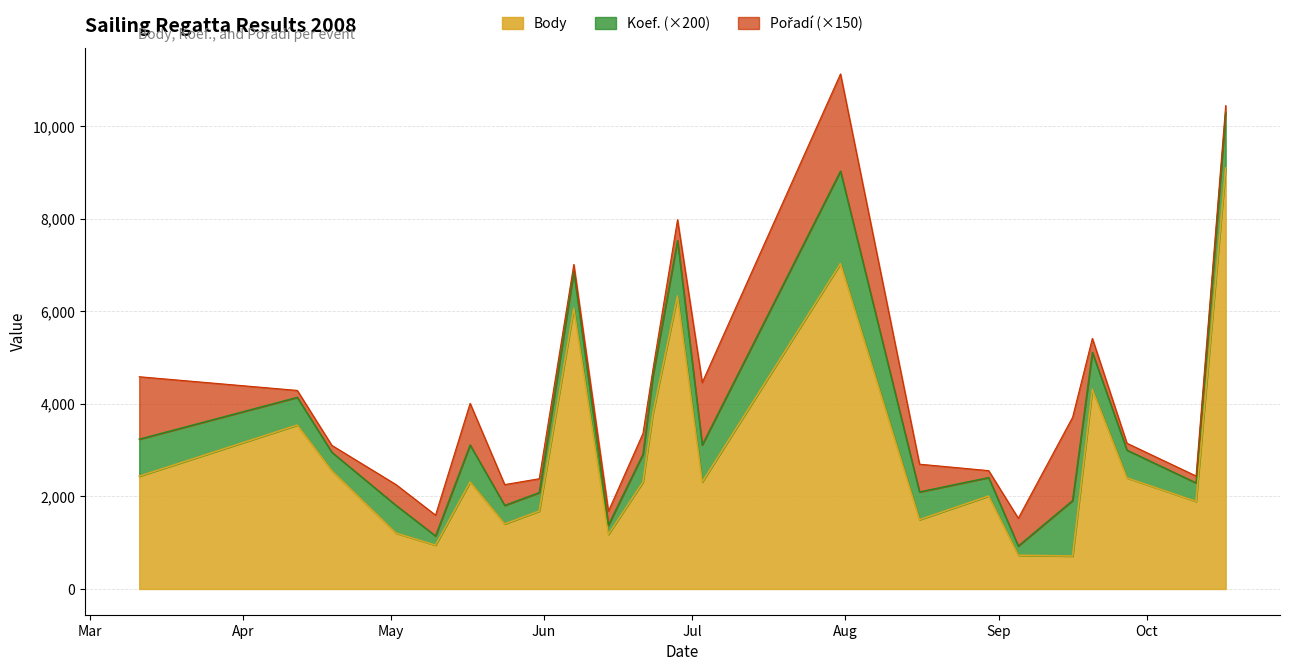

Reading right to left, extract all data points from this chart.

Body: 2008-10-17=9096	2008-10-11=1892	2008-09-27=2400	2008-09-20=4315	2008-09-16=711	2008-09-05=729	2008-08-30=2008	2008-08-16=1497	2008-07-31=7031	2008-07-03=2312	2008-06-28=6331	2008-06-23=3784	2008-06-21=2310	2008-06-14=1180	2008-06-07=6064	2008-05-31=1683	2008-05-24=1406	2008-05-17=2312	2008-05-10=946	2008-05-02=1206	2008-04-19=2554	2008-04-12=3541	2008-03-11=2437
Koef.: 2008-10-17=6	2008-10-11=2	2008-09-27=3	2008-09-20=4	2008-09-16=6	2008-09-05=1	2008-08-30=2	2008-08-16=3	2008-07-31=10	2008-07-03=4	2008-06-28=6	2008-06-23=4	2008-06-21=3	2008-06-14=1	2008-06-07=4	2008-05-31=2	2008-05-24=2	2008-05-17=4	2008-05-10=1	2008-05-02=3	2008-04-19=2	2008-04-12=3	2008-03-11=4
Pořadí: 2008-10-17=1	2008-10-11=1	2008-09-27=1	2008-09-20=2	2008-09-16=12	2008-09-05=4	2008-08-30=1	2008-08-16=4	2008-07-31=14	2008-07-03=9	2008-06-28=3	2008-06-23=1	2008-06-21=3	2008-06-14=2	2008-06-07=1	2008-05-31=2	2008-05-24=3	2008-05-17=6	2008-05-10=3	2008-05-02=3	2008-04-19=1	2008-04-12=1	2008-03-11=9